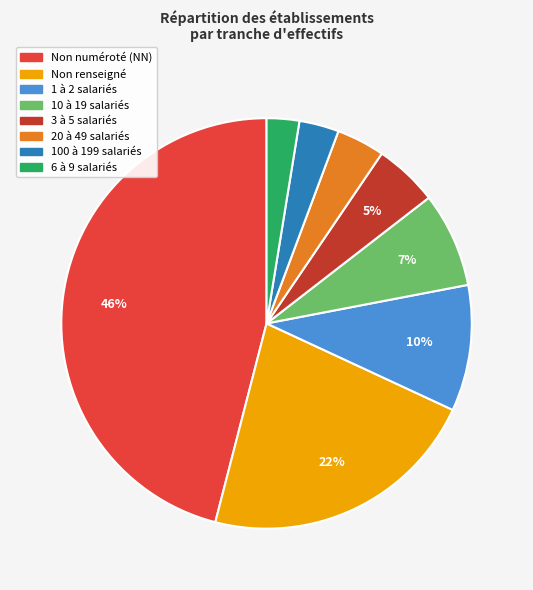

What percentage is the Non renseigné slice, to the nearest percent?

22%